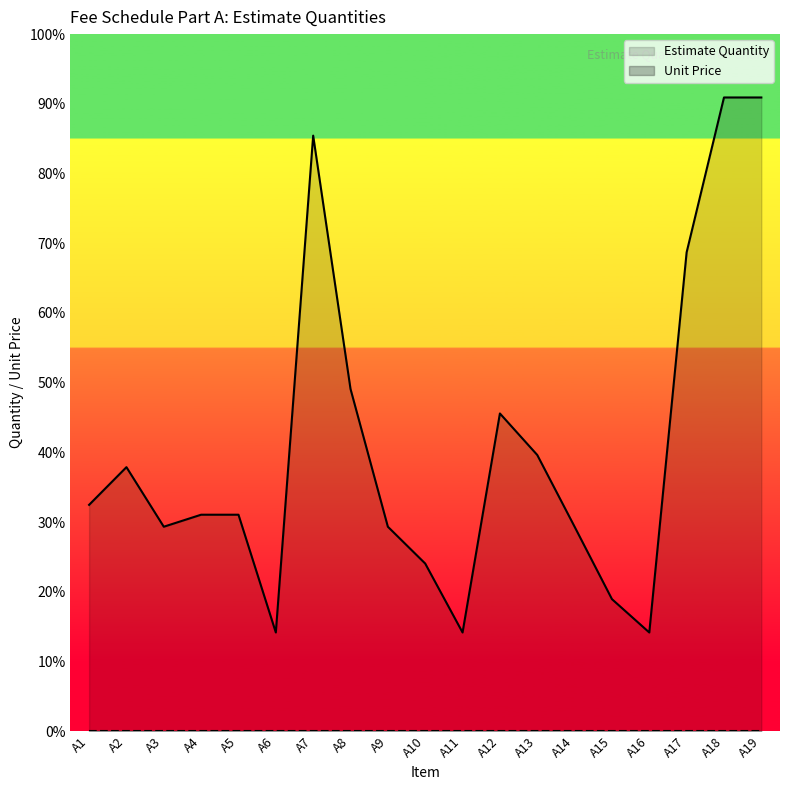

Where is Estimate Quantity nearest to the value 6?

A8